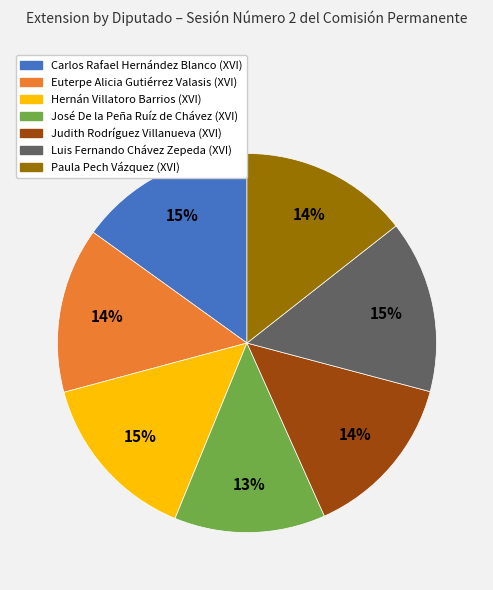

How many slices are in this pie chart?

7